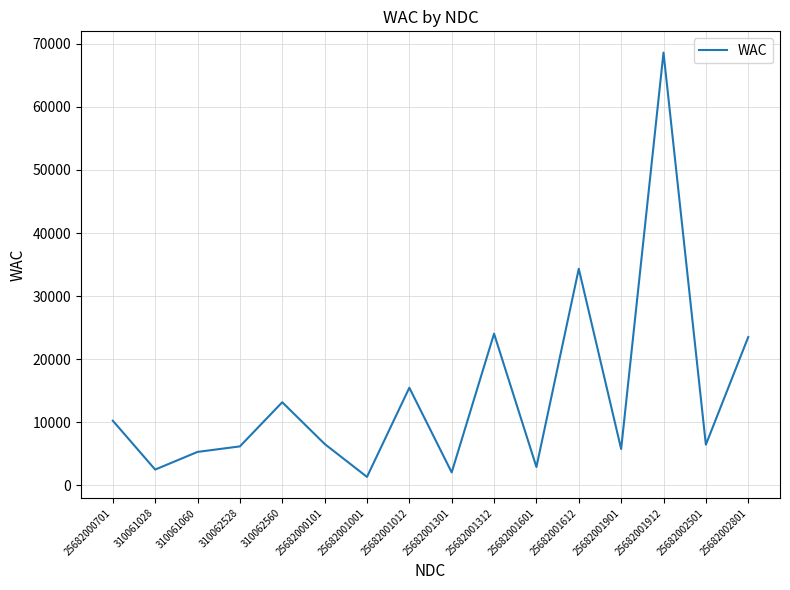

Count the number of data series in this chart.

1